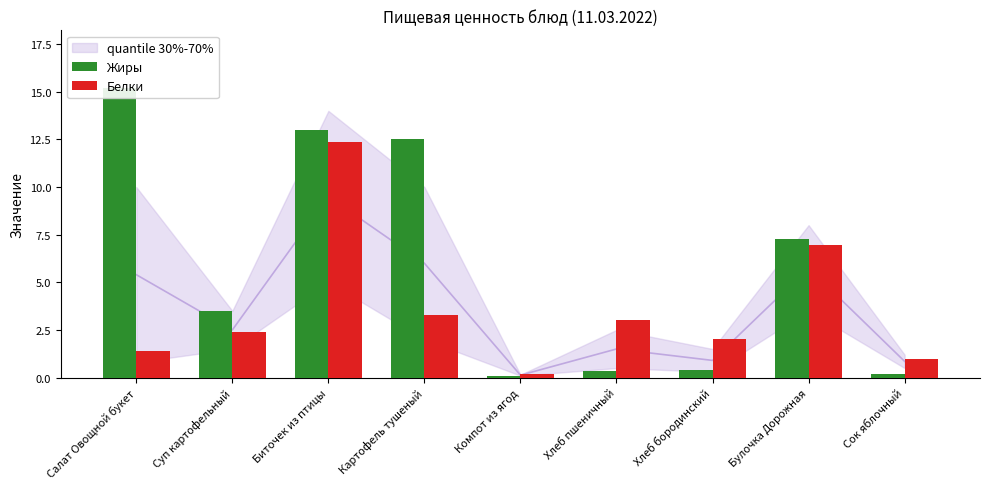

Reading left to right, transcribe all the data shown in this chart.

Жиры: 15.2	3.5	13.0	12.5	0.1	0.4	0.4	7.2	0.2
Белки: 1.4	2.4	12.4	3.3	0.2	3.0	2.0	6.9	1.0